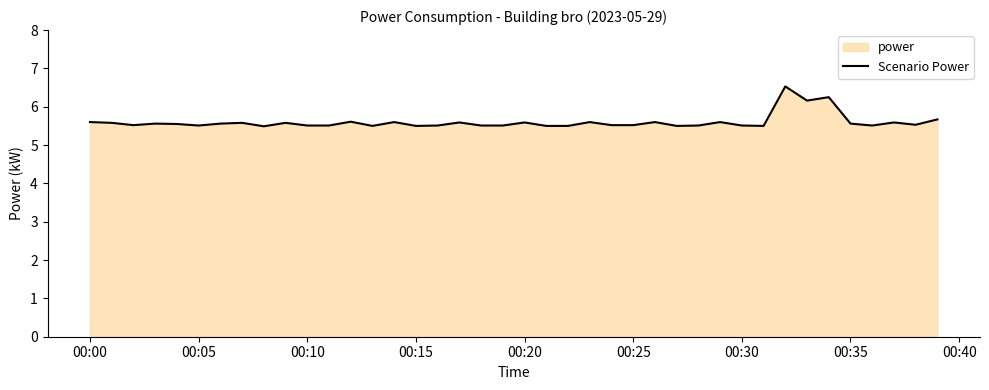

What is the smallest value displayed?

5.5